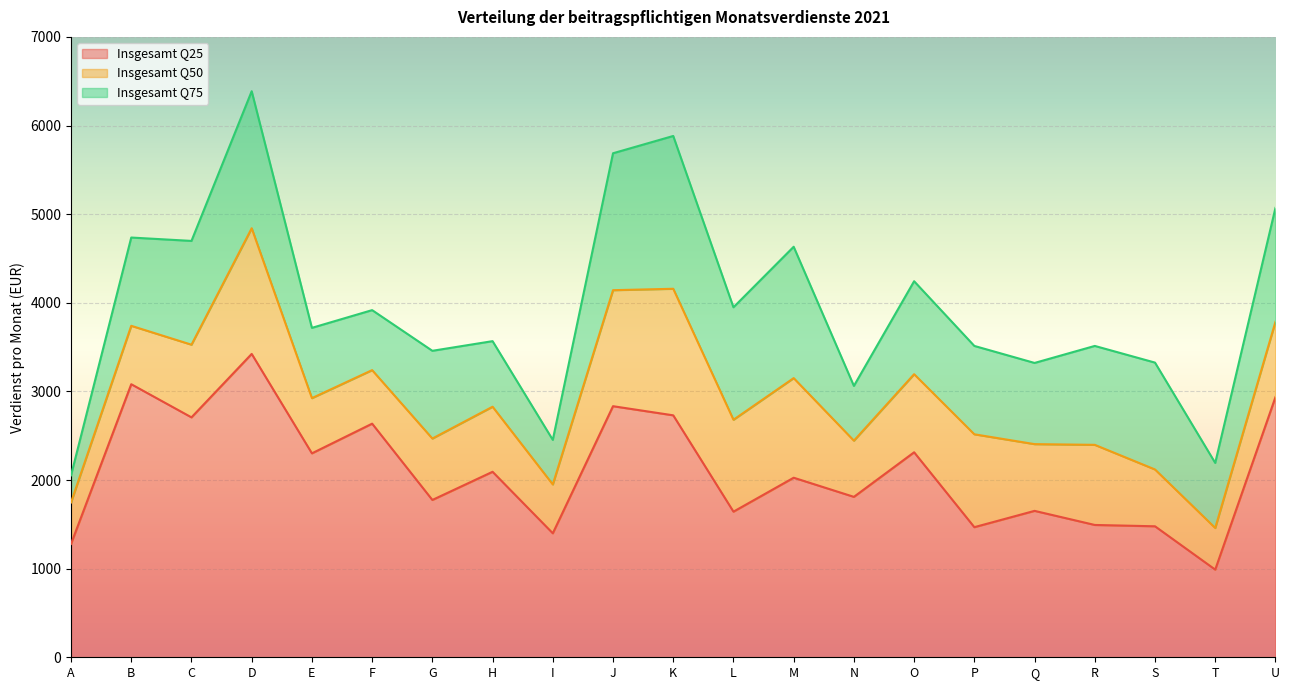

List the series in order of their overall mean, lowest first.

Insgesamt Q25, Insgesamt Q50, Insgesamt Q75